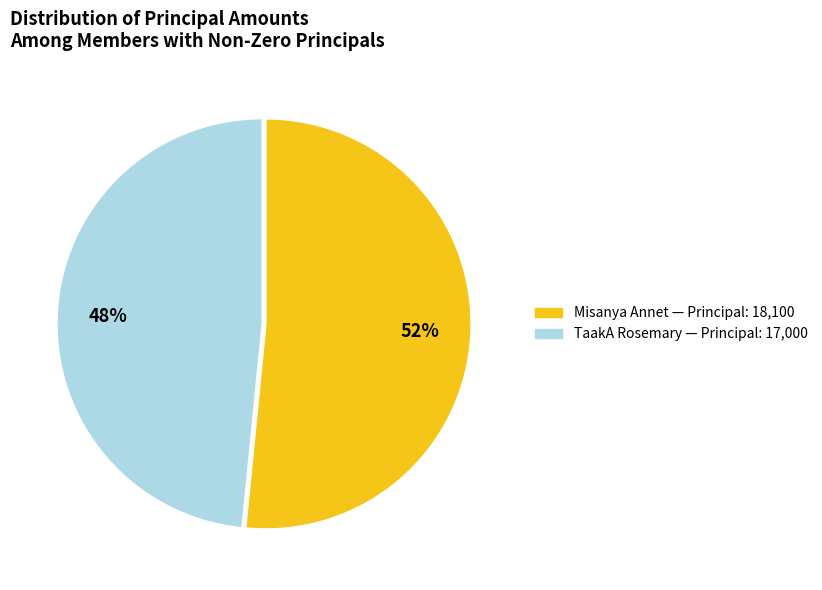

How many slices are in this pie chart?

2